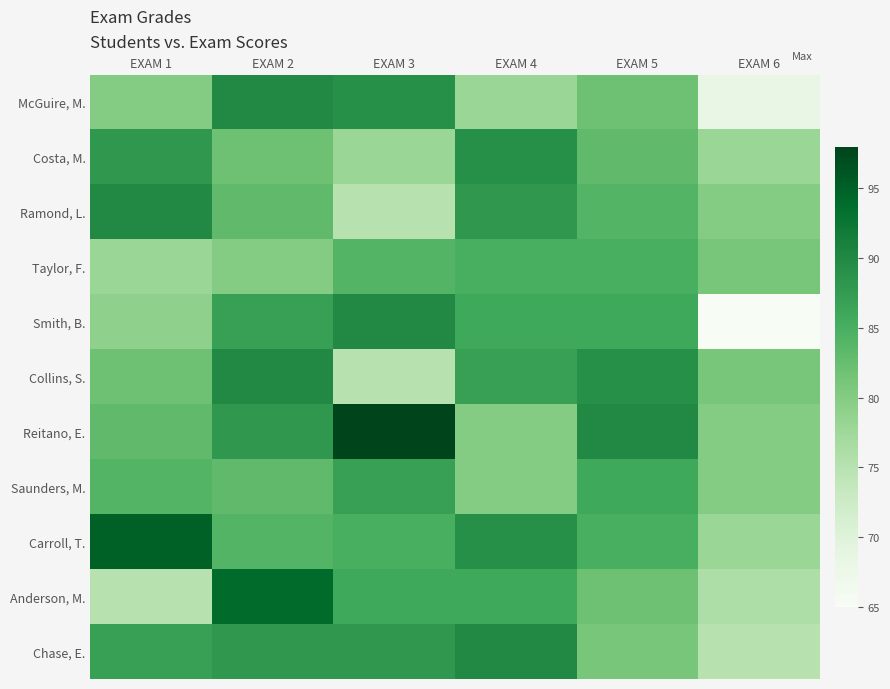

At EXAM 2, list the series in order from smallest to largest.

Taylor, F., Costa, M., Ramond, L., Saunders, M., Carroll, T., Smith, B., Reitano, E., Chase, E., McGuire, M., Collins, S., Anderson, M.